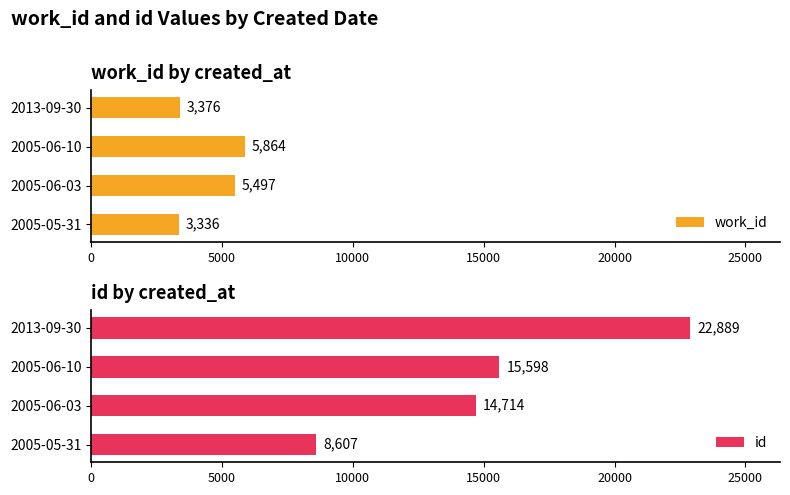

How many bars are there in each group?

2